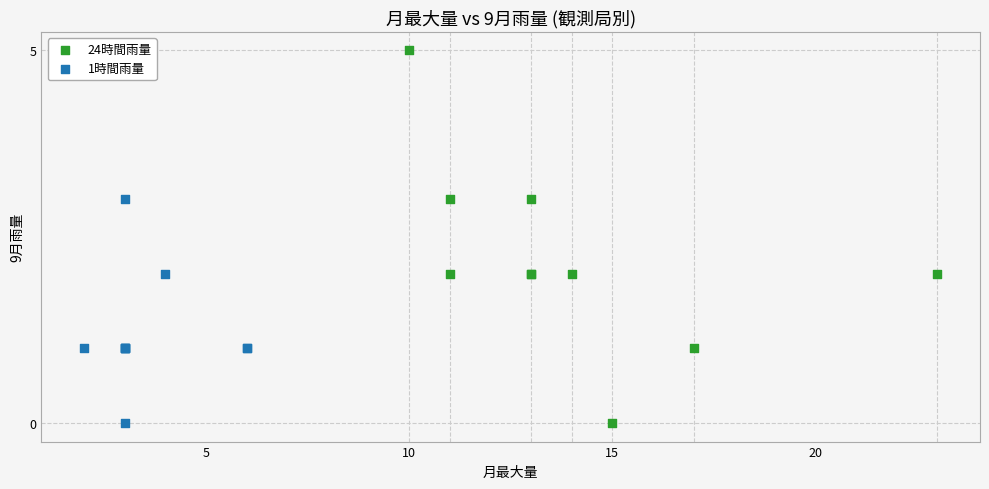

What are all the series names shown in the legend?

24時間雨量, 1時間雨量